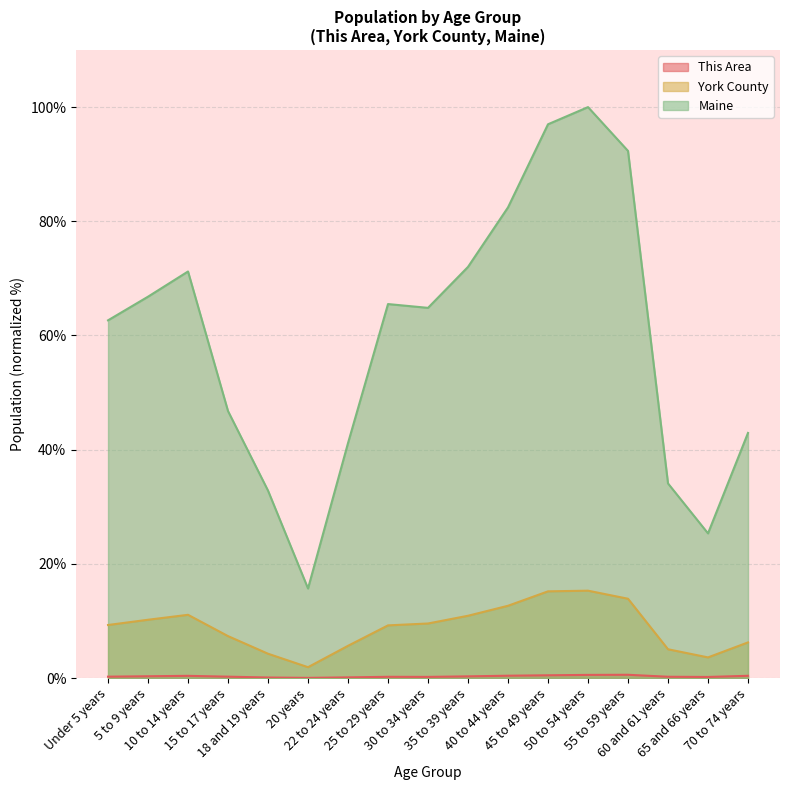

Is it true that Maine equals 46.8 at 15 to 17 years?

True